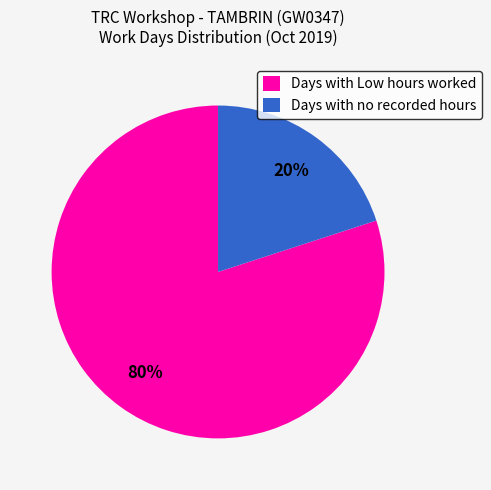

Is there a majority slice in this chart?

Yes